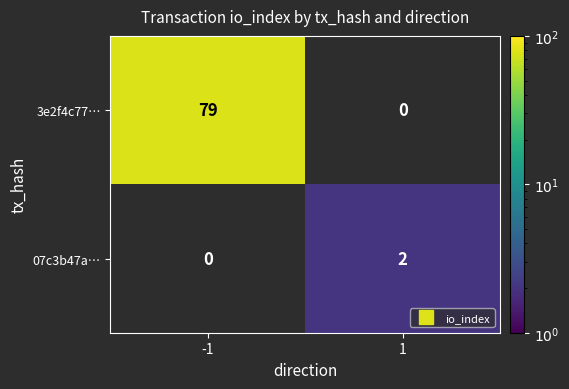

What is the minimum value shown in the chart?

2.0